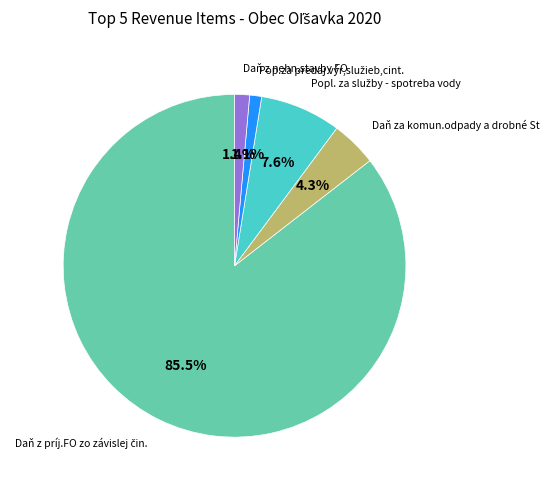

Combined, what portion of the pie is Daň z nehn.stavby FO and Daň za komun.odpady a drobné St?

5.7%